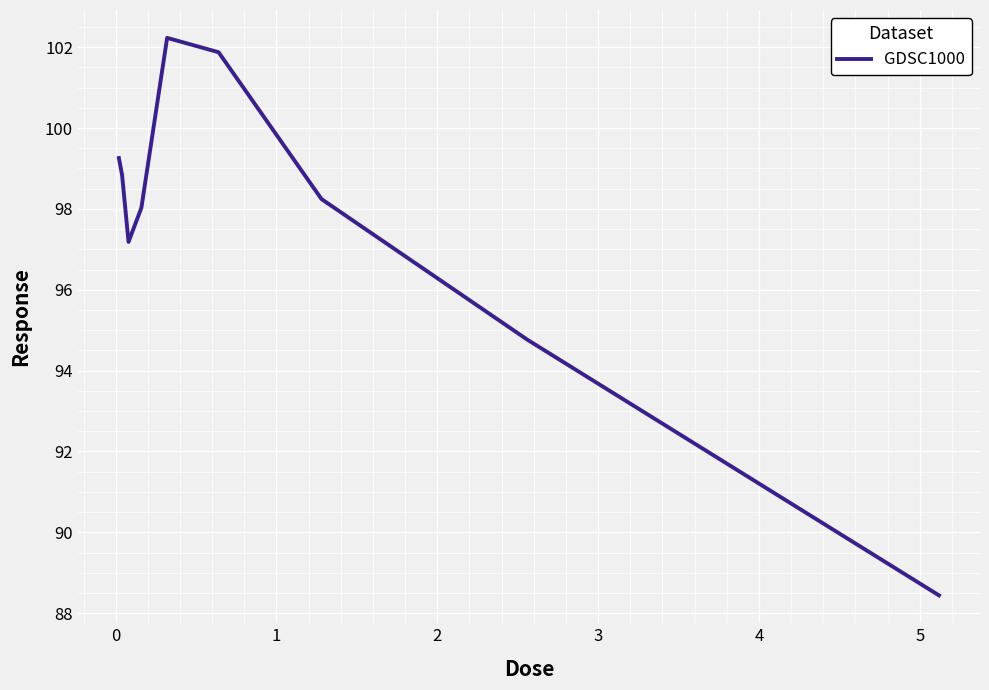

What is the smallest value displayed?

88.4